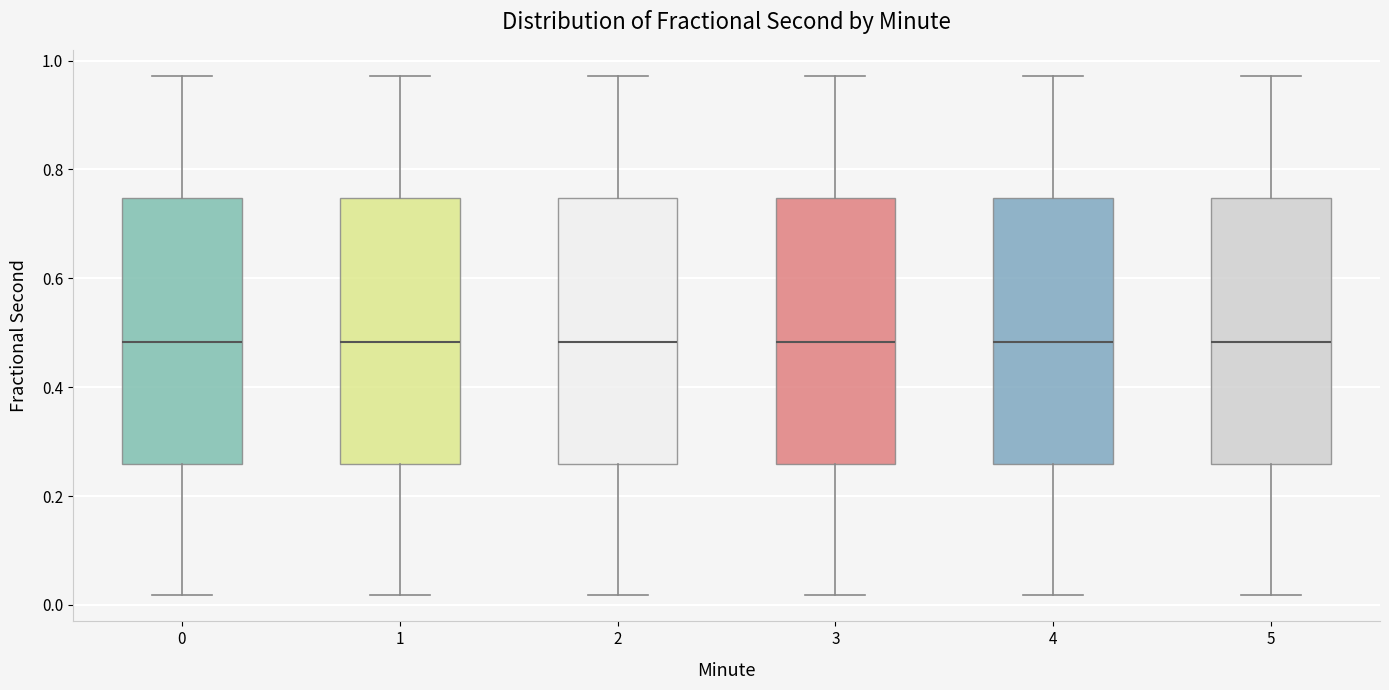

Where does the upper whisker of the box at x = 4 end on the y-axis? The values are not printed on the chart, so give them approximately, as read against the axis.

0.98